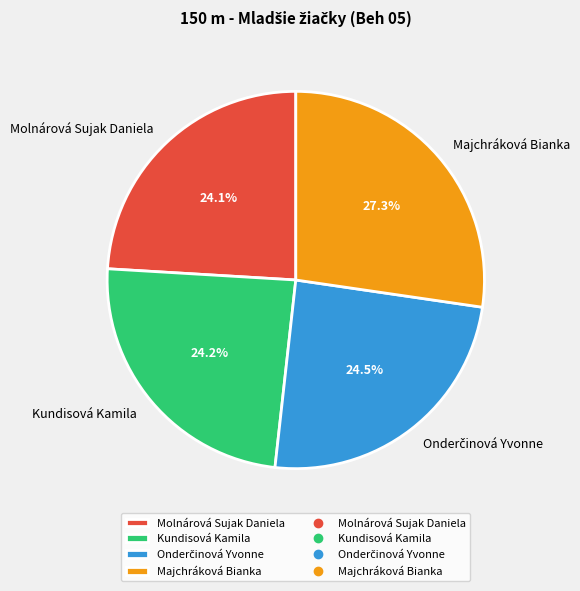

What percentage is the Kundisová Kamila slice, to the nearest percent?

24%